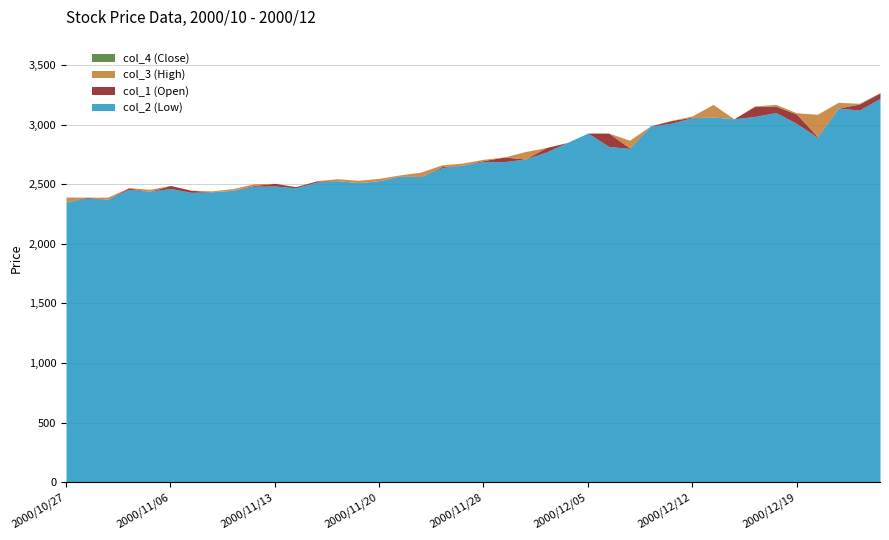

Where is the first local maximum for col_3 (High)?

2000/11/01